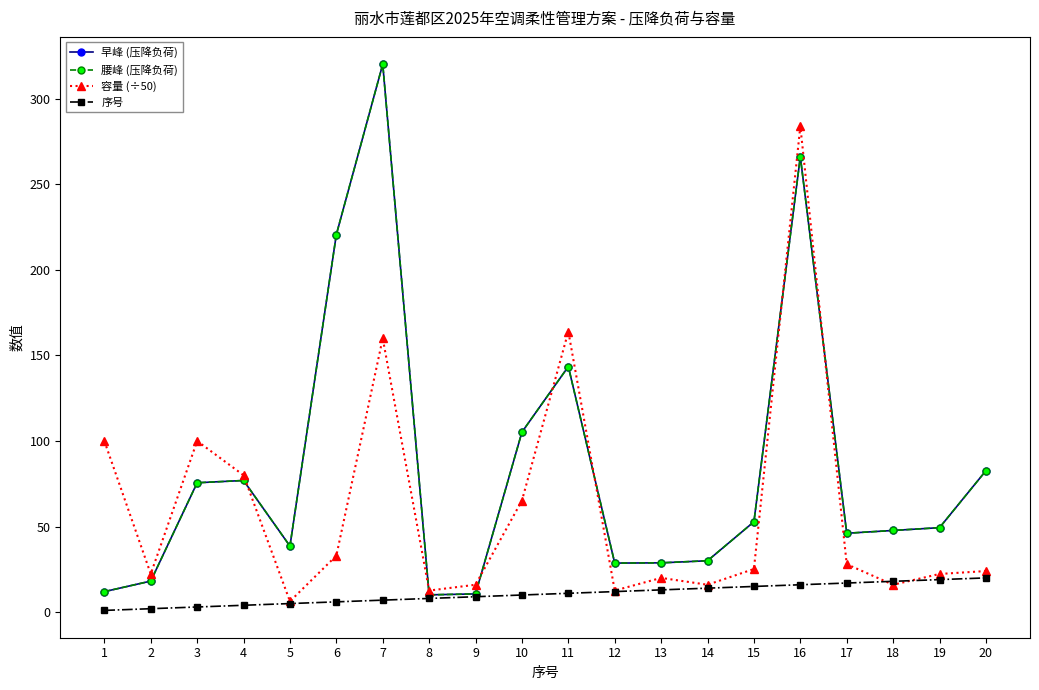

True or false: 序号 has more than 1 interior local peaks.

False